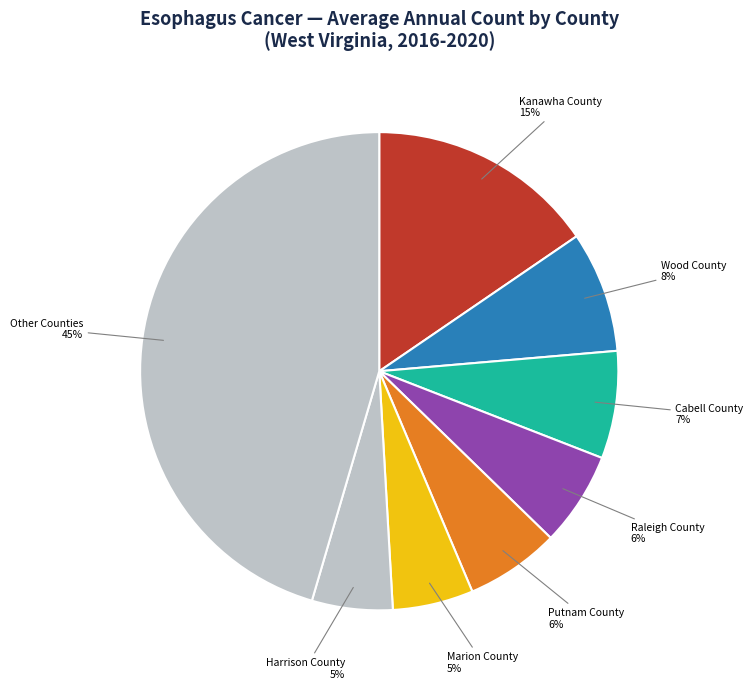

To the nearest percent, what is the difference between the Kanawha County and Cabell County slice percentages?

8%